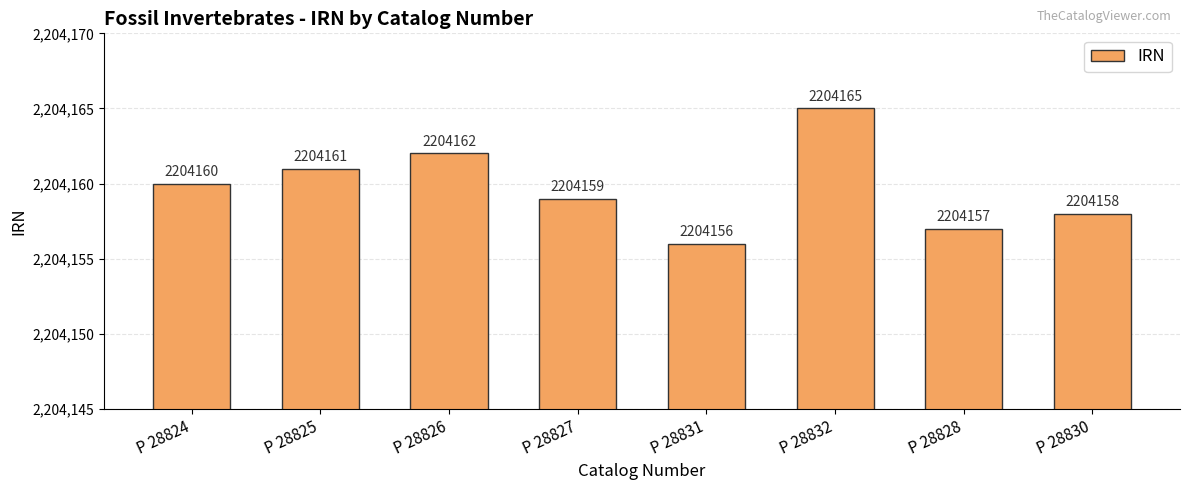

List the labels in order of value, smallest first.

P 28831, P 28828, P 28830, P 28827, P 28824, P 28825, P 28826, P 28832